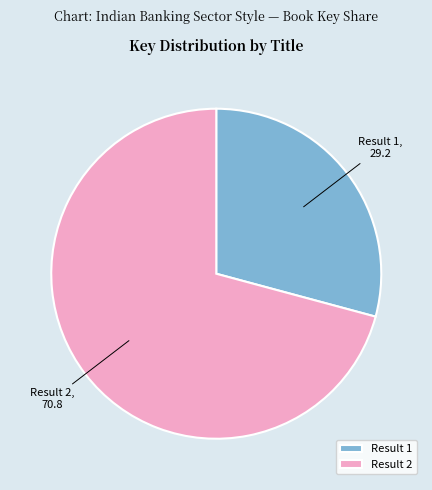

How many segments does this pie chart have?

2